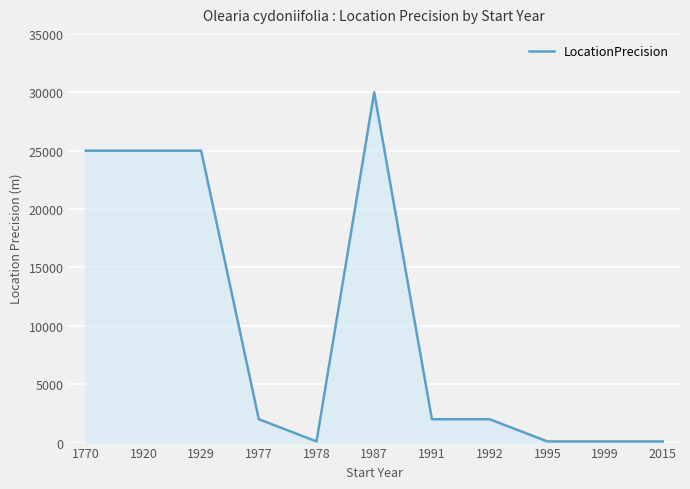

True or false: the data shows 14548 at 1920.

False